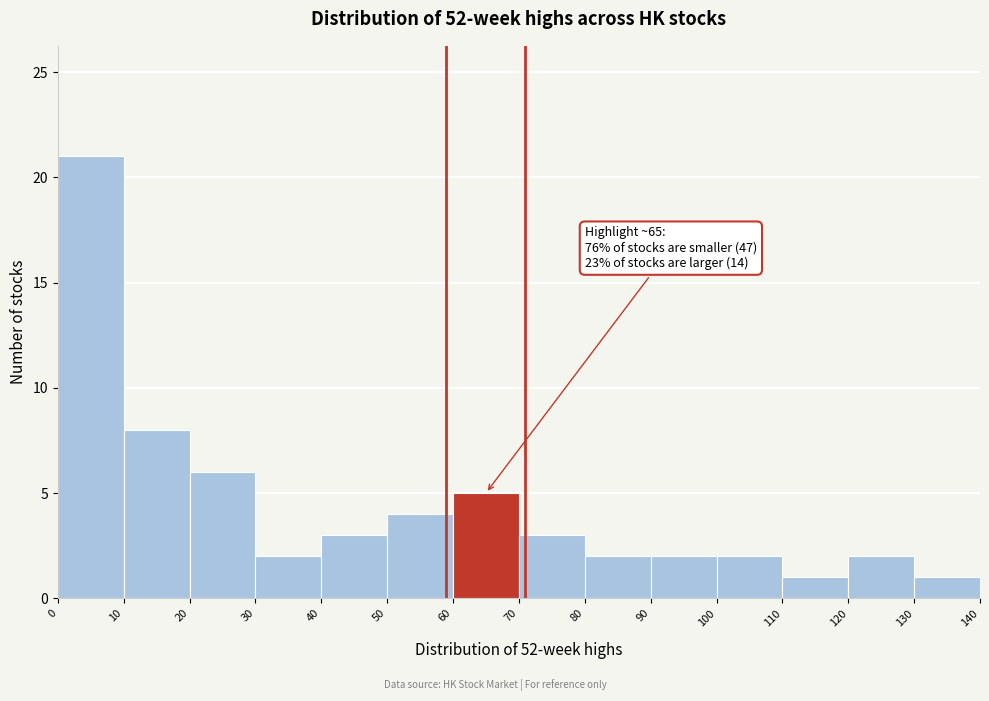

Which range on the x-axis has the tallest bar?

0 to 10